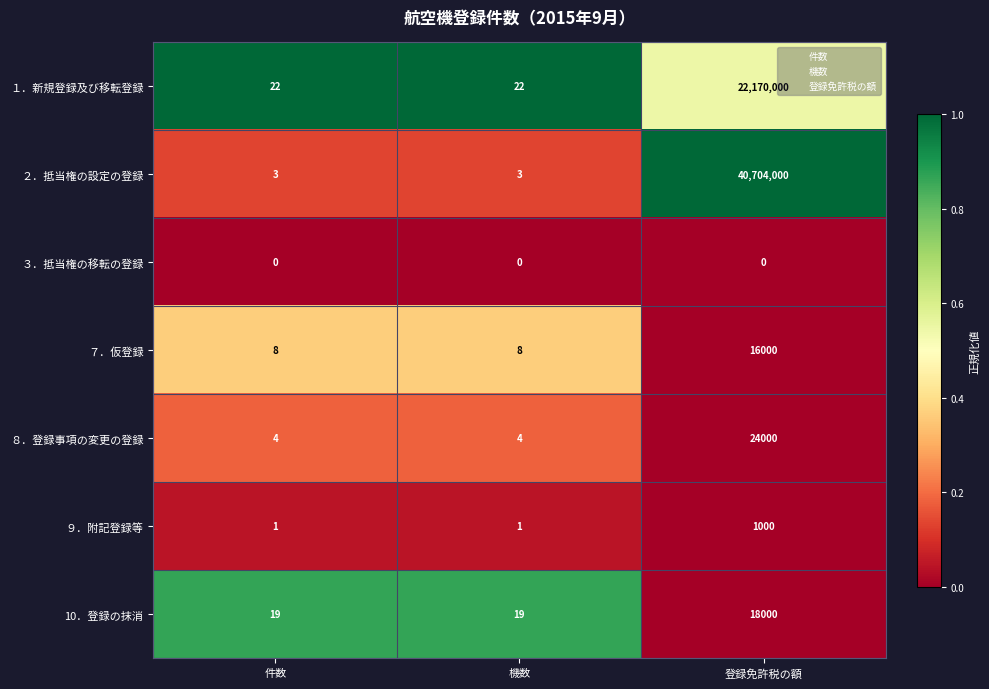

Is it true that ３．抵当権の移転の登録 equals 0 at 件数?

True